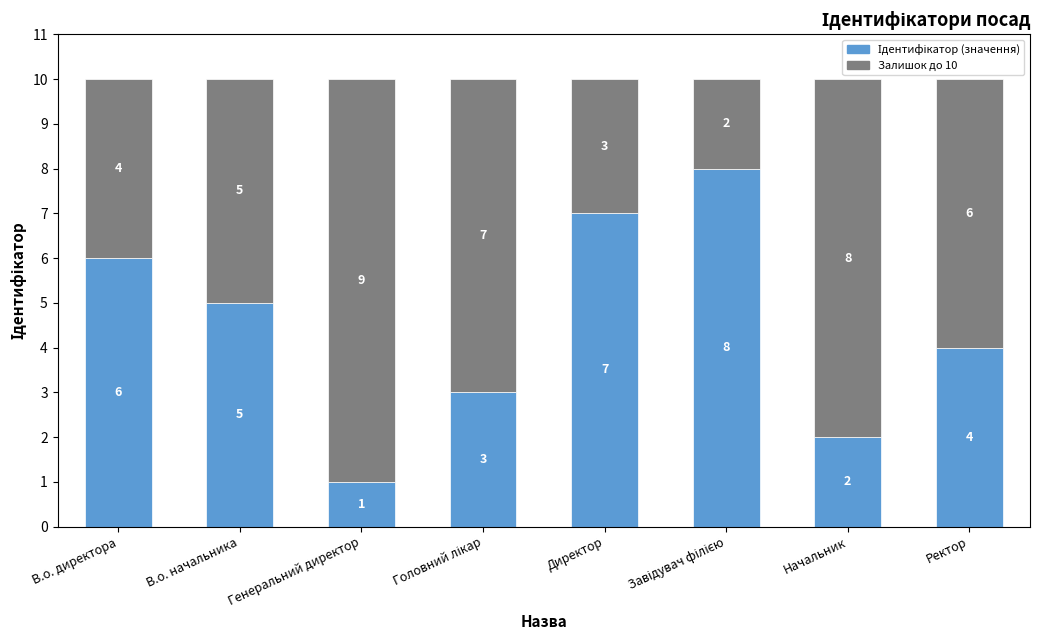

What is the total value across all series at Директор?

10